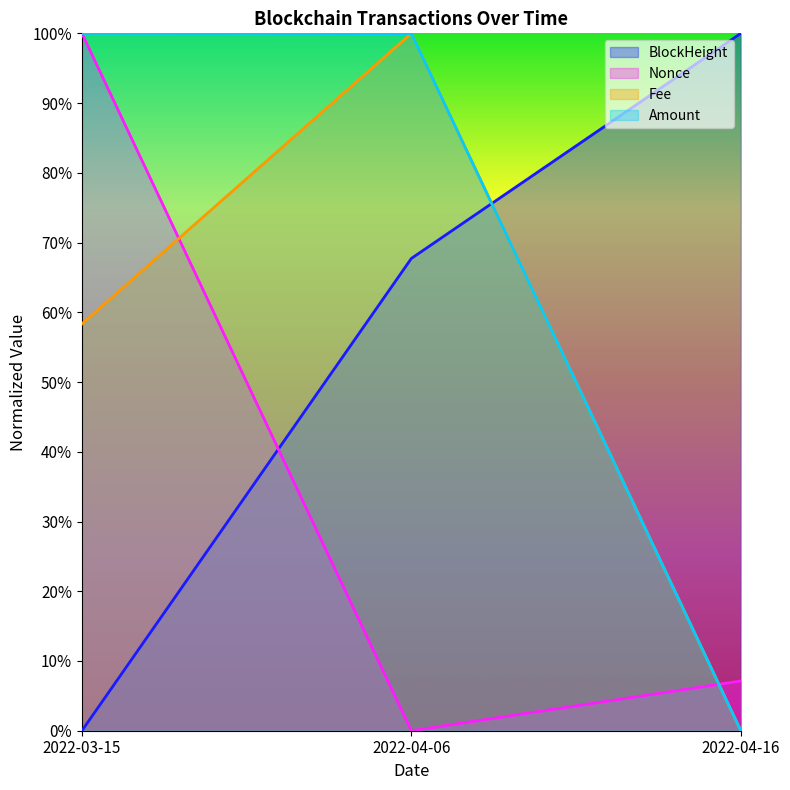

What are all the series names shown in the legend?

BlockHeight, Nonce, Fee, Amount